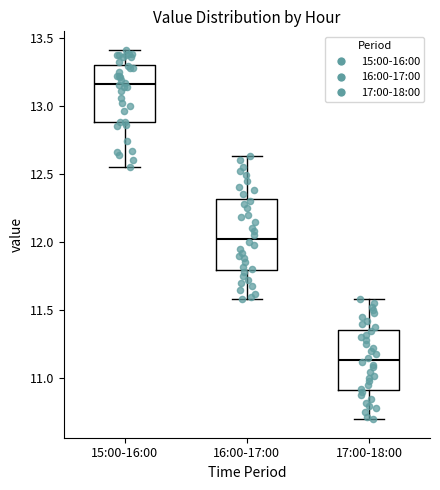

Which box's median line is the lowest?

17:00-18:00